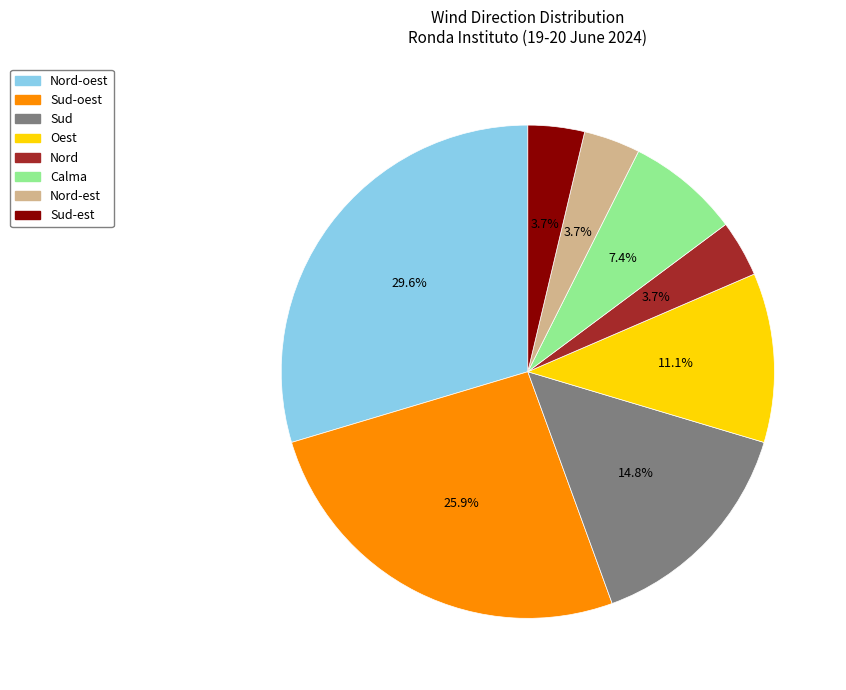

Is there a majority slice in this chart?

No